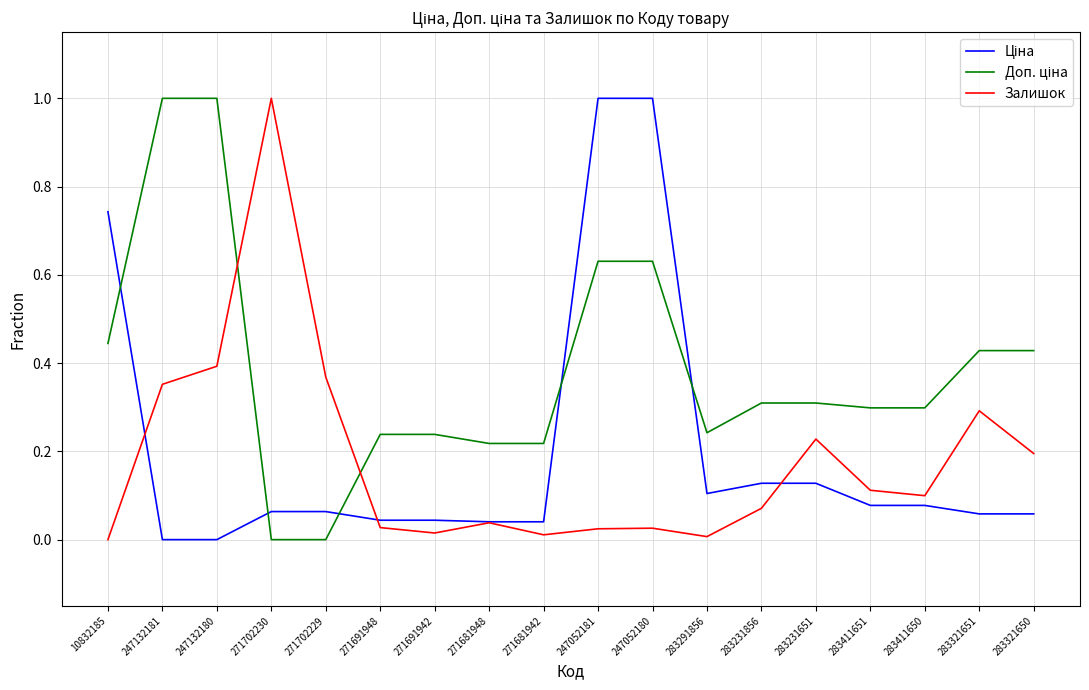

What position from the right is 283231856?

6